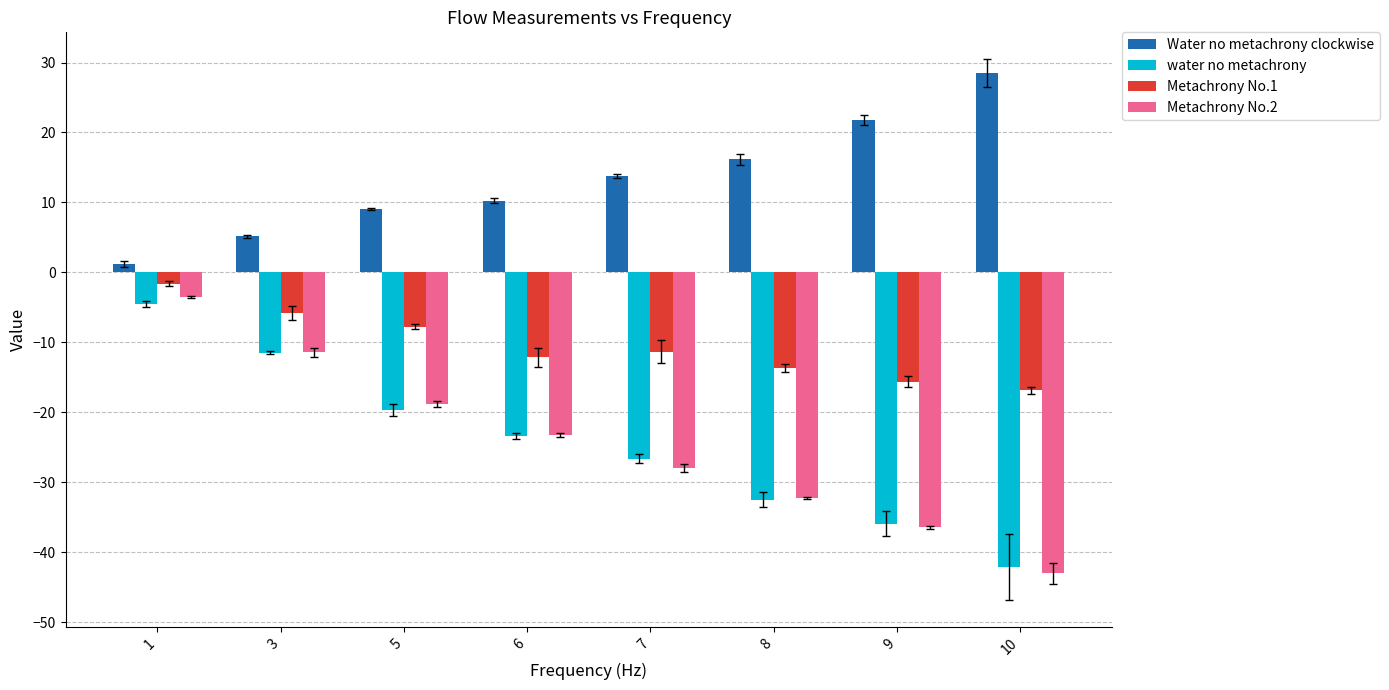

Which category has the lowest value across all series?

10